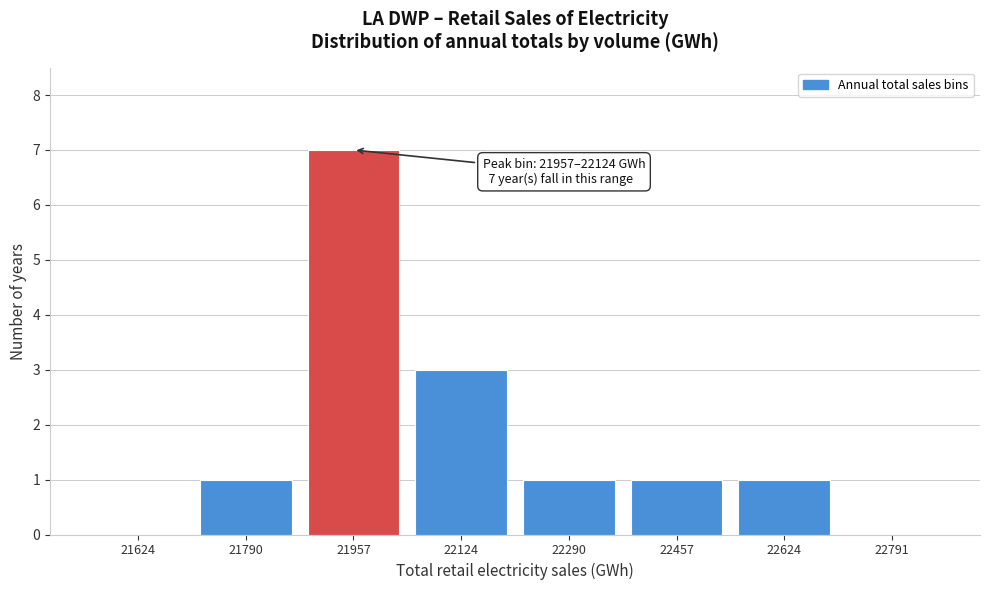

Reading right to left, extract all data points from this chart.

22791=0	22624=1	22457=1	22290=1	22124=3	21957=7	21790=1	21624=0